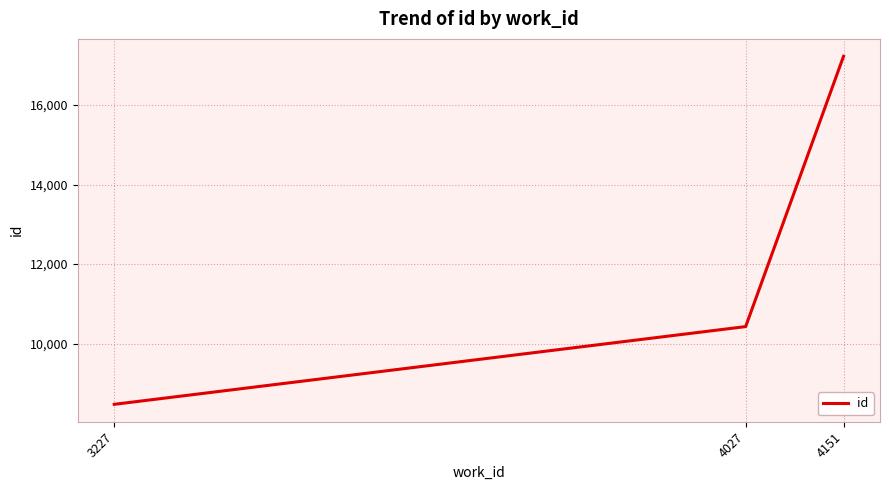

Reading left to right, list all the values displayed in this chart.

3227=8476	4027=10430	4151=17224